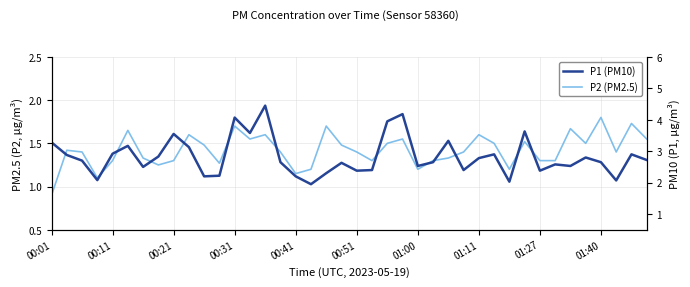

Rank the series at 01:11 from highest to lowest value.

P1 (coarse), P2 (fine)